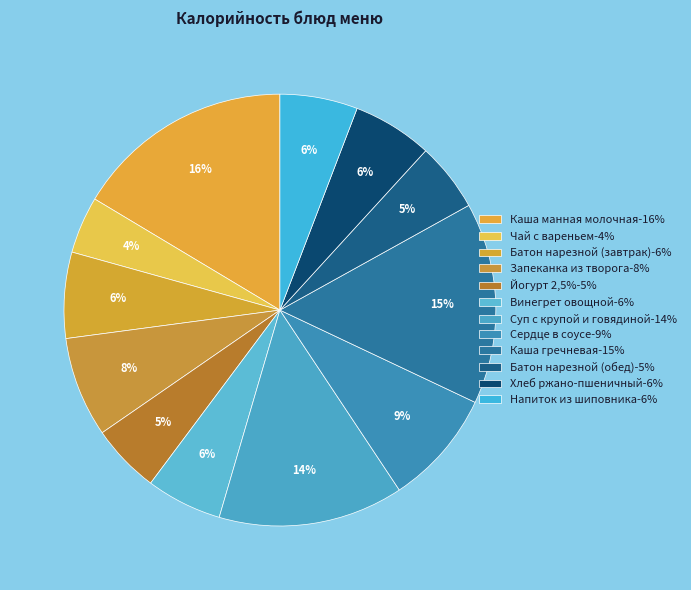

Count the number of slices in the pie.

12